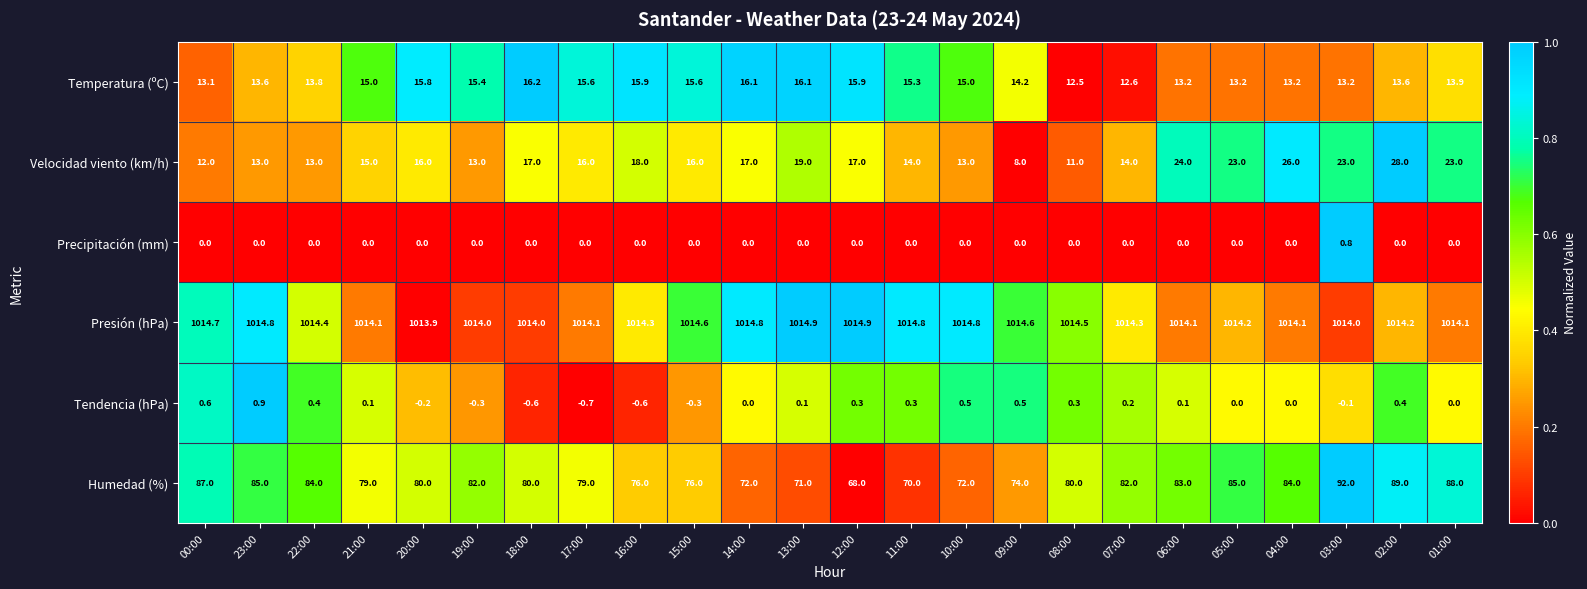

What is the spread (max minus min) of values at 19:00?

1014.3